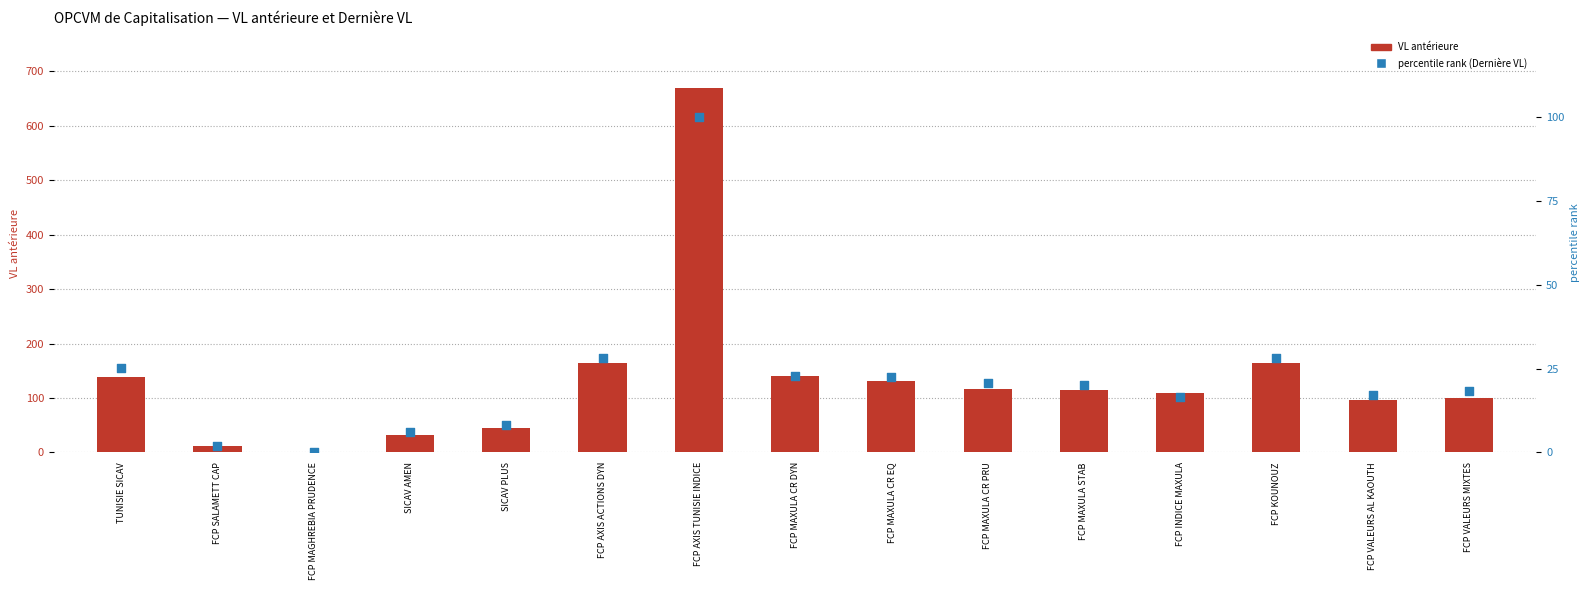

Which series contains the lowest Y value?

percentile rank (Dernière VL)